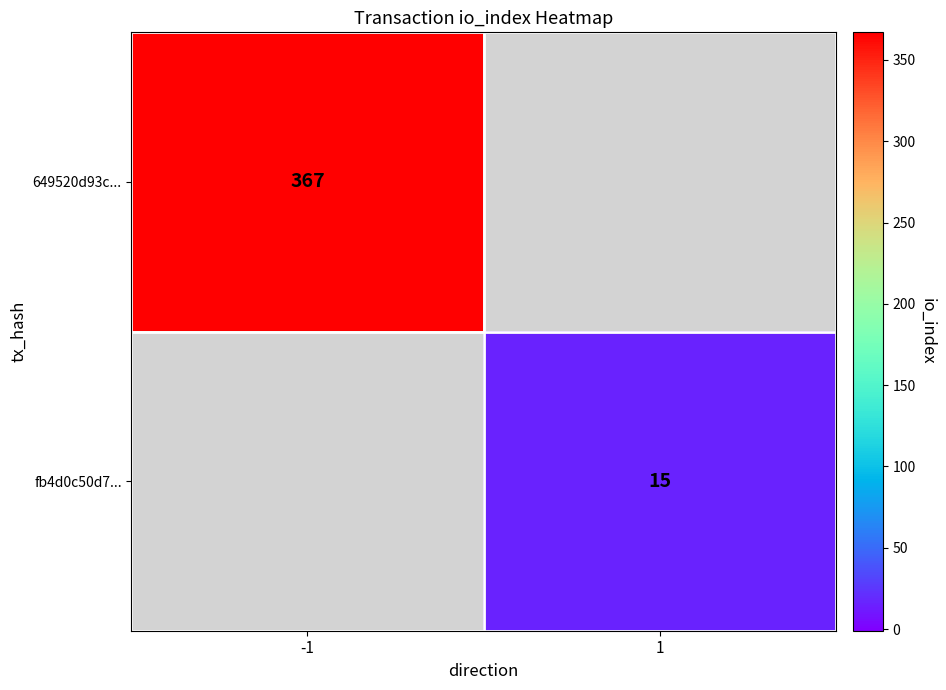

True or false: 649520d93c... has a value of 558 at -1.

False